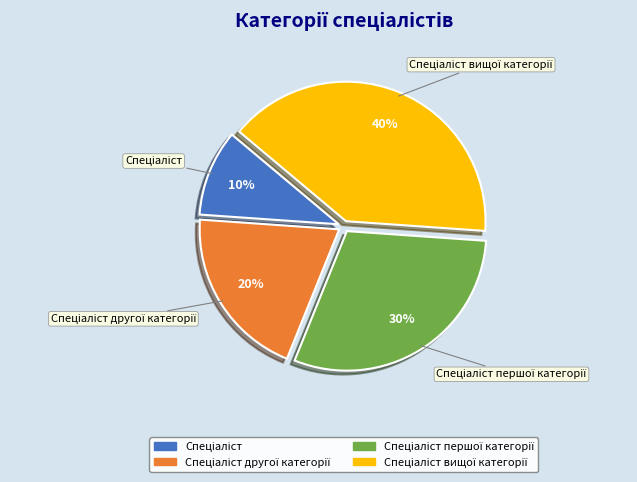

Does any single category account for the majority?

No